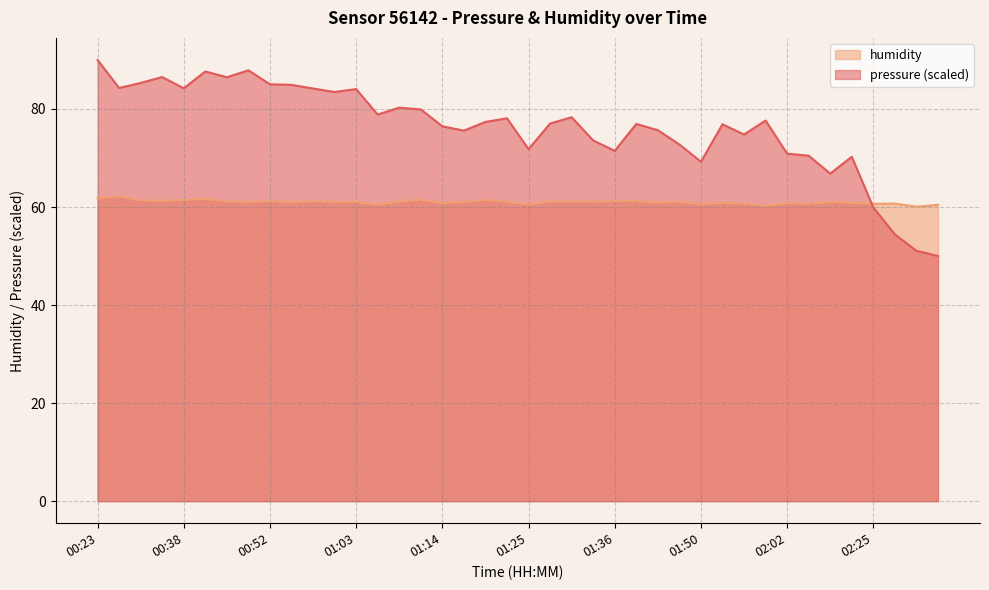

True or false: humidity and pressure intersect in this chart.

True